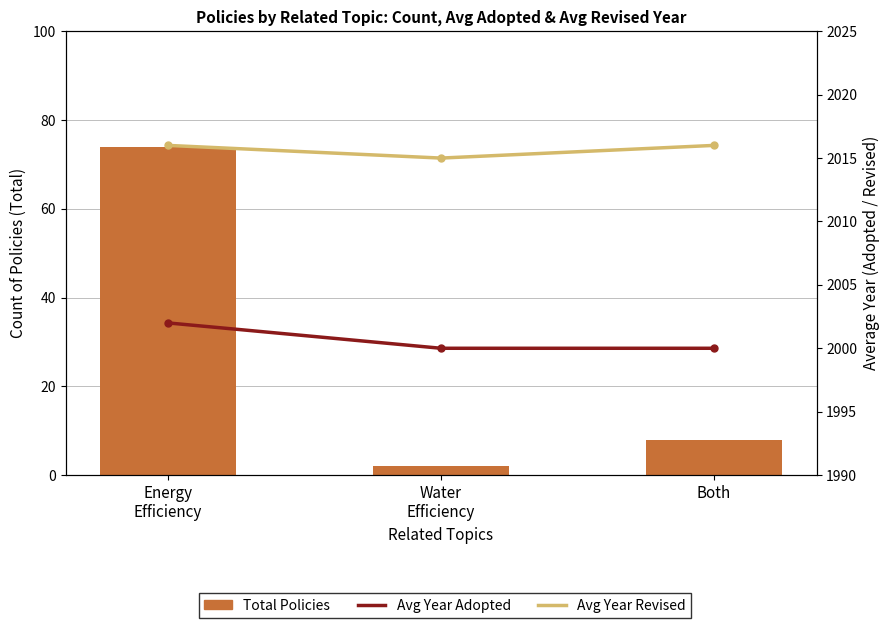

Which category has the highest value across all series?

Energy
Efficiency